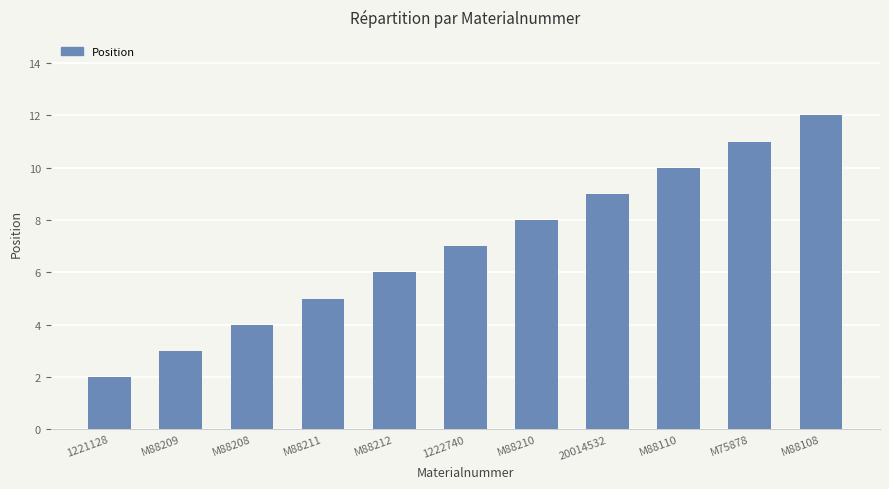

Reading right to left, what are all the values shown in this chart?

M88108=12	M75878=11	M88110=10	20014532=9	M88210=8	1222740=7	M88212=6	M88211=5	M88208=4	M88209=3	1221128=2